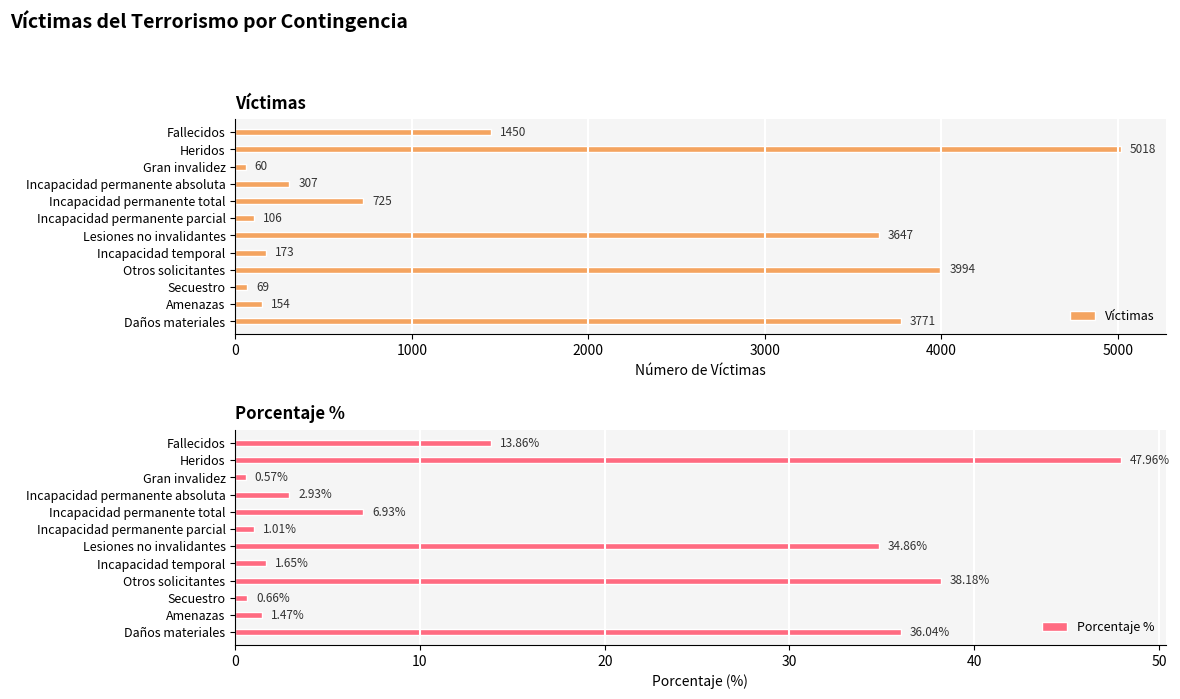

Are the bars grouped side by side (vs. stacked)?

Yes